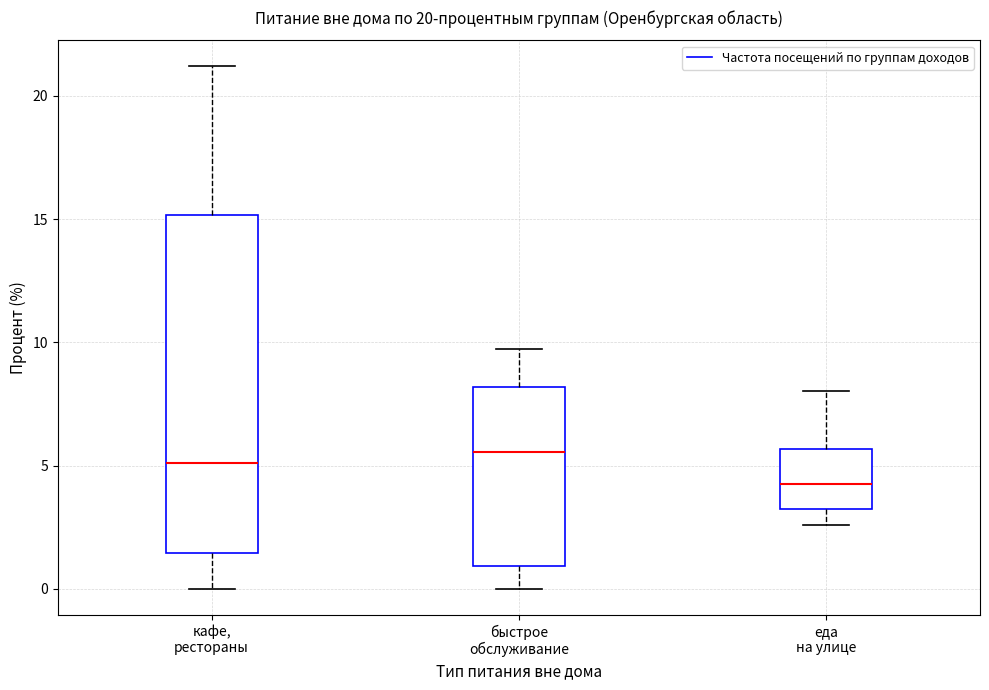

Which box's median line is the lowest?

еда на улице